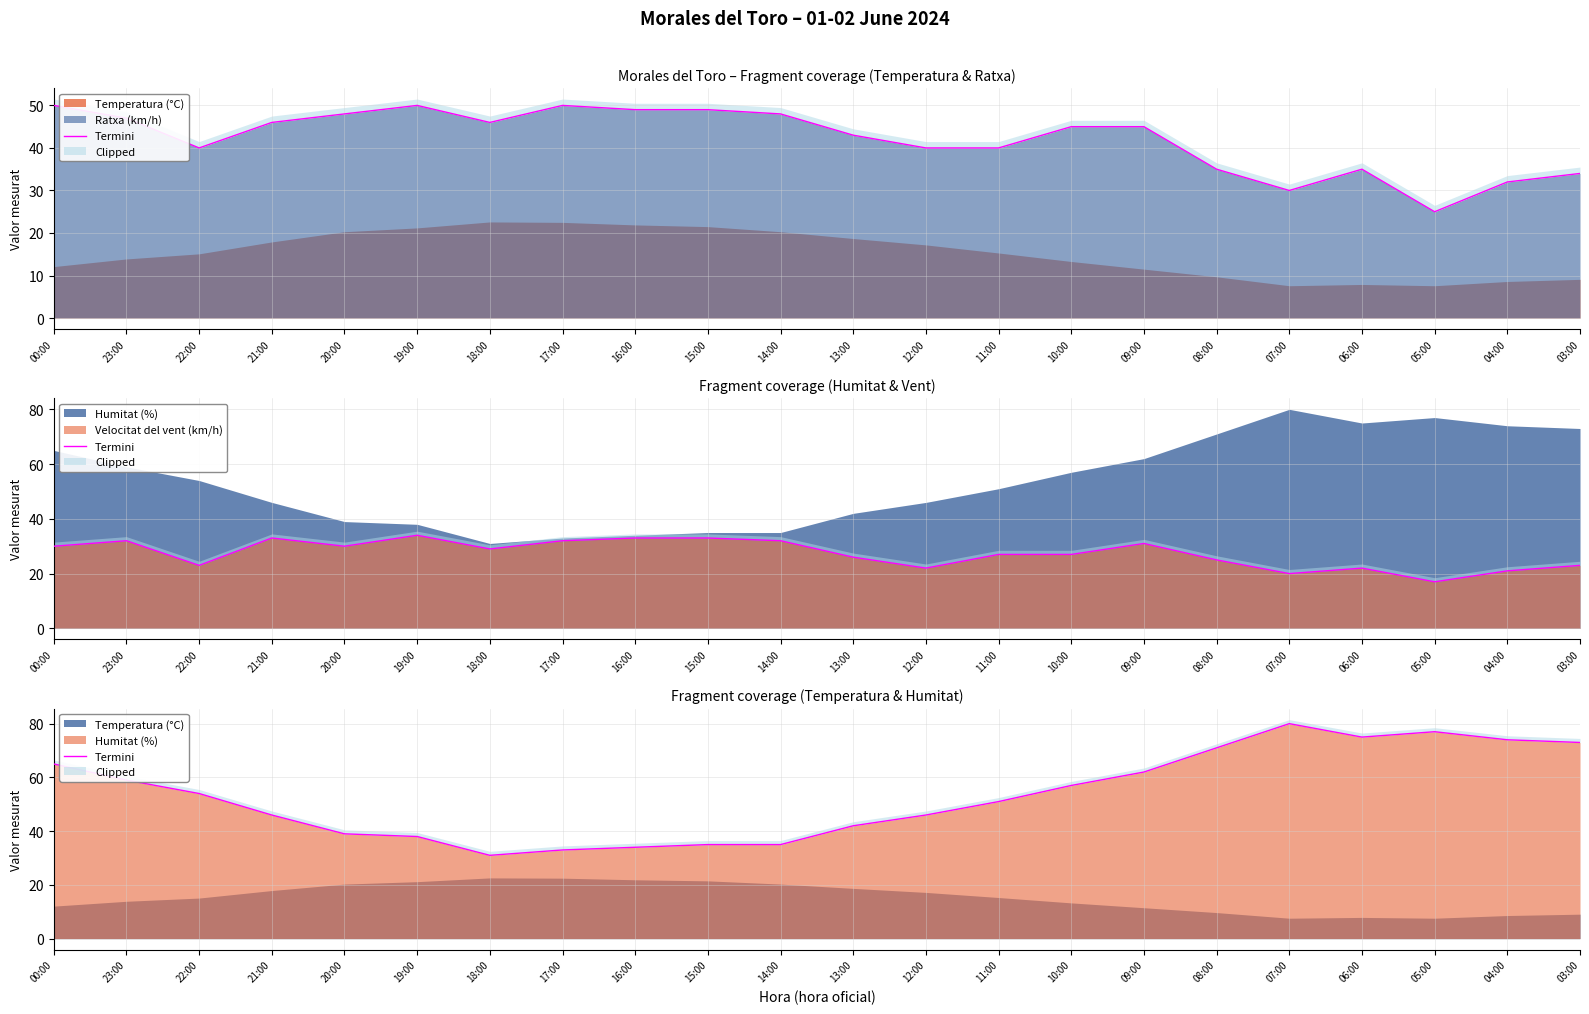

How many points are higher than both their immediate neighbors (excluding endpoints)?

2